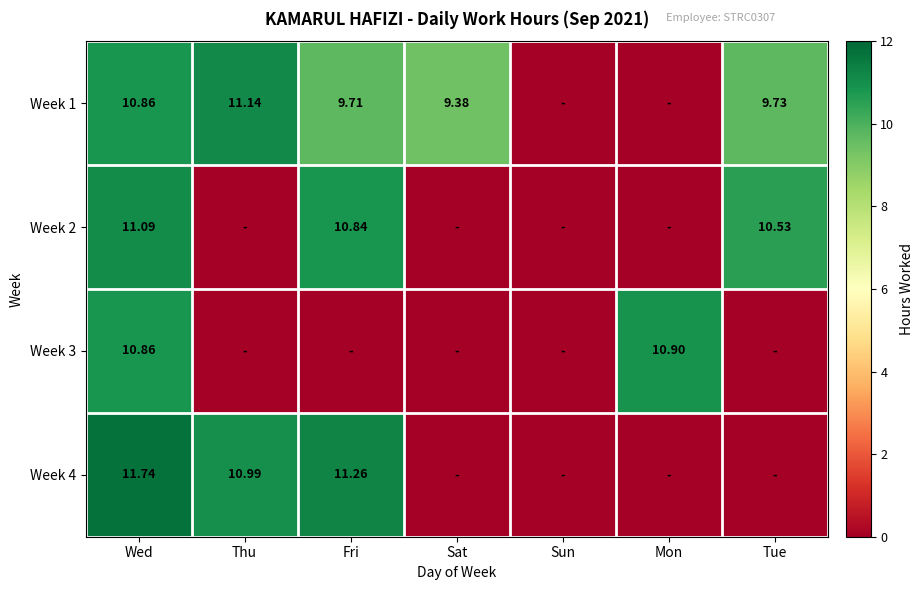

True or false: Week 4 has a value of 11.7 at Wed.

True